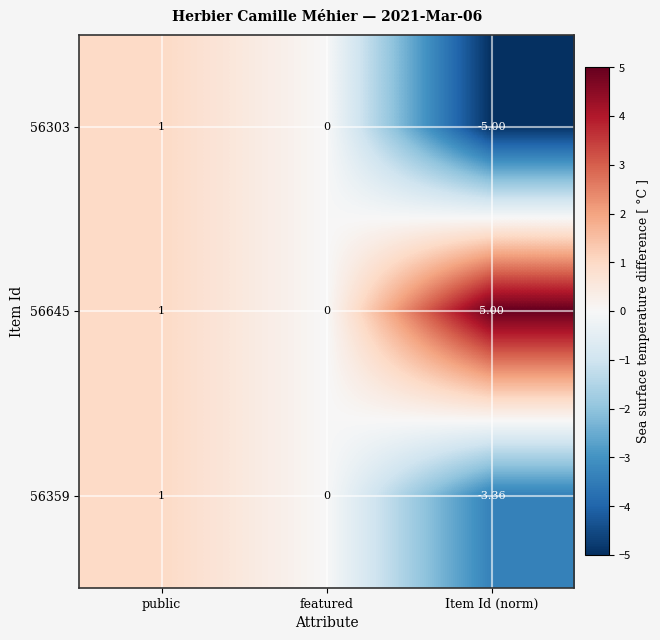

At which category is the sum across all series the highest?

public